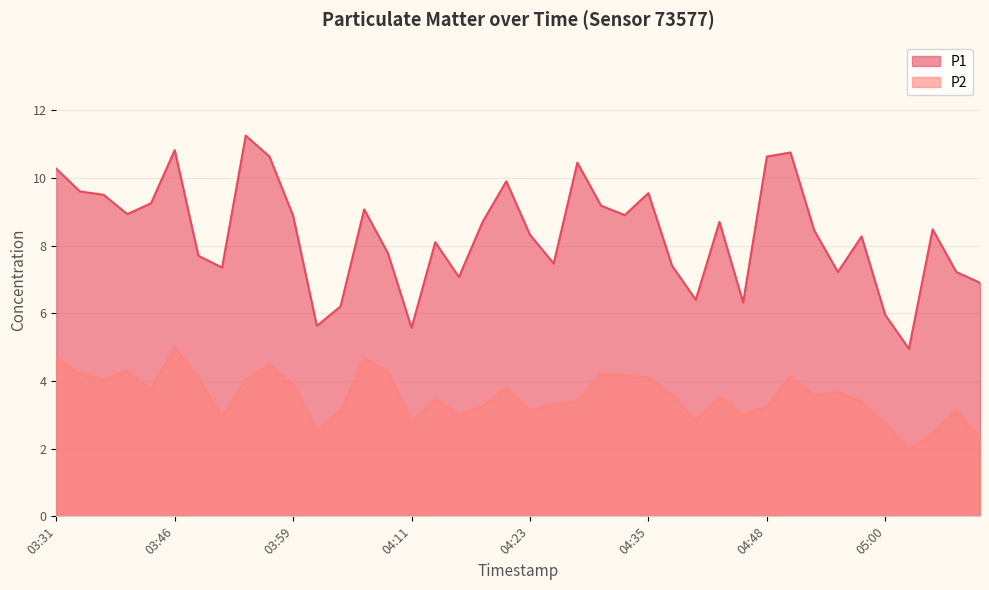

True or false: P2 and P1 cross at least once.

False